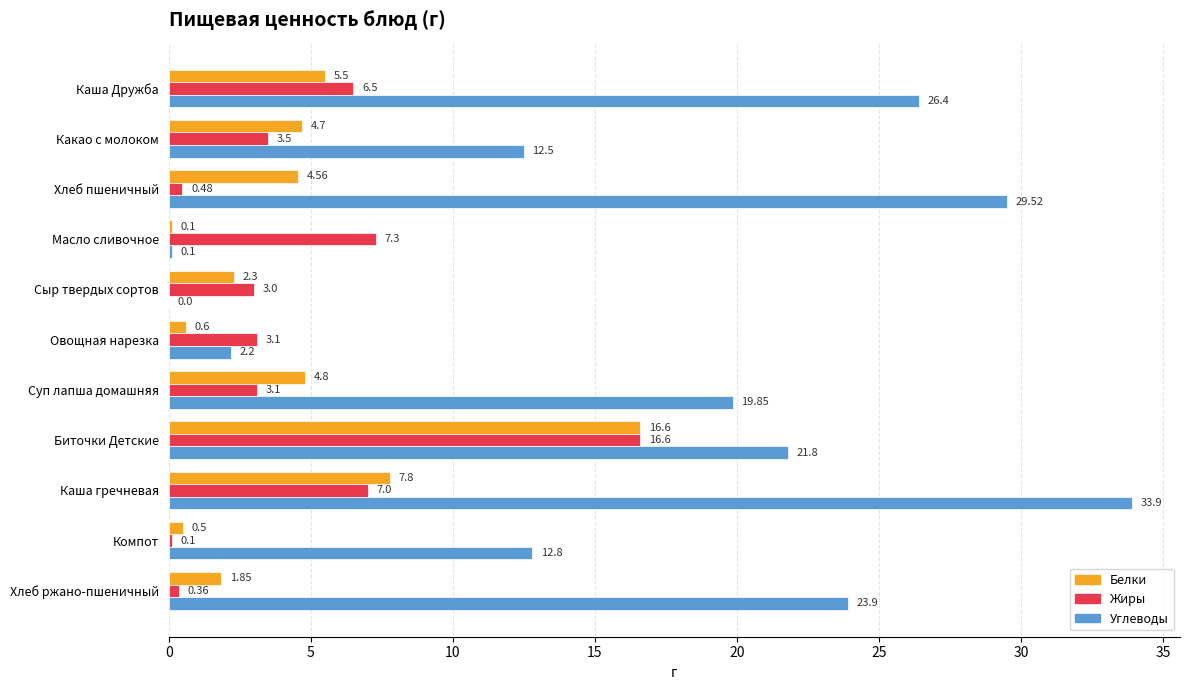

Which series has the largest total across all categories?

Углеводы